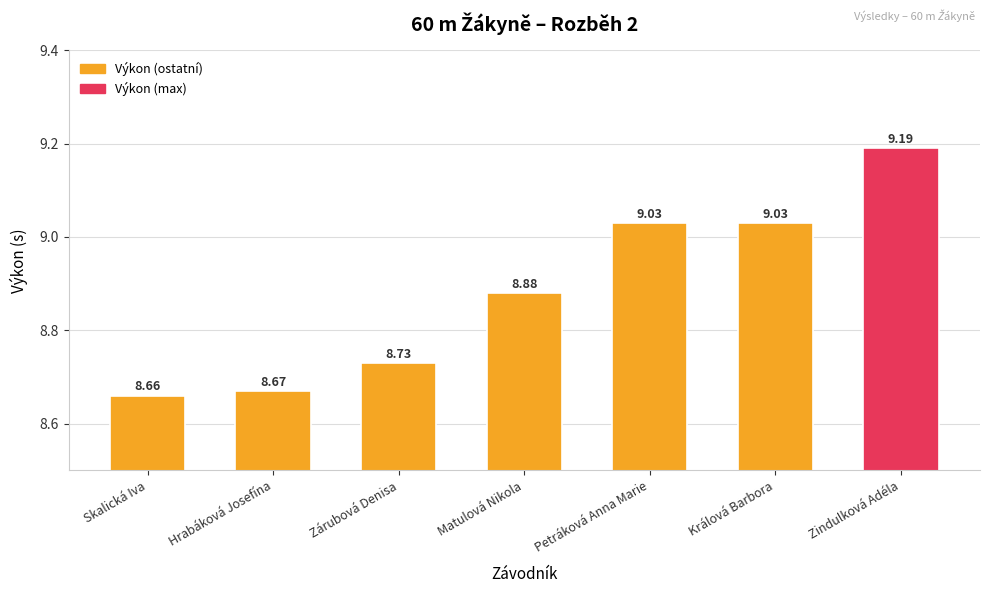

What is the average value?

8.9